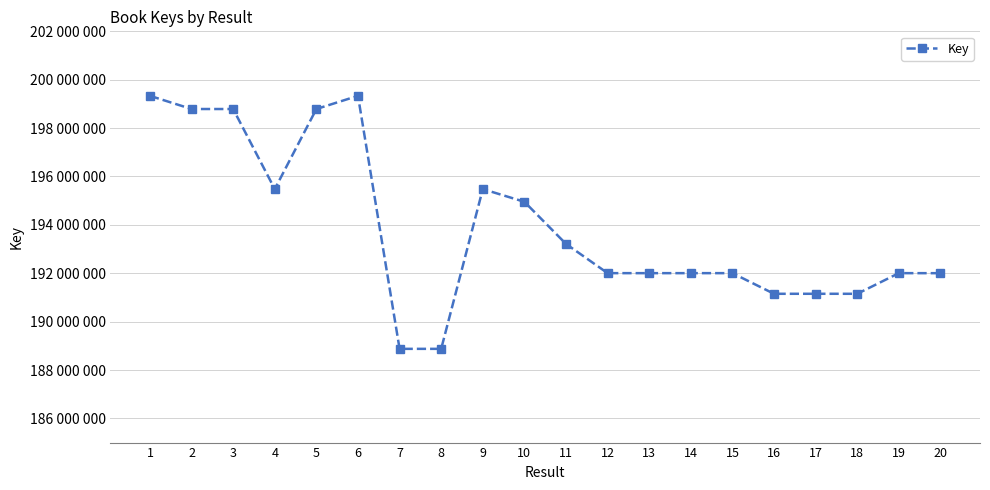

Is it true that the value at 16 is 191150373?

True